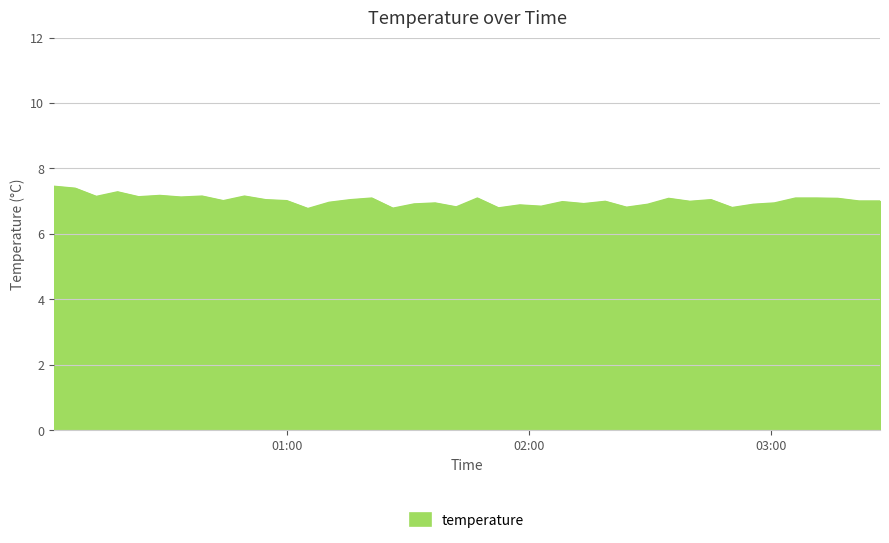

How many lines are shown in the chart?

1